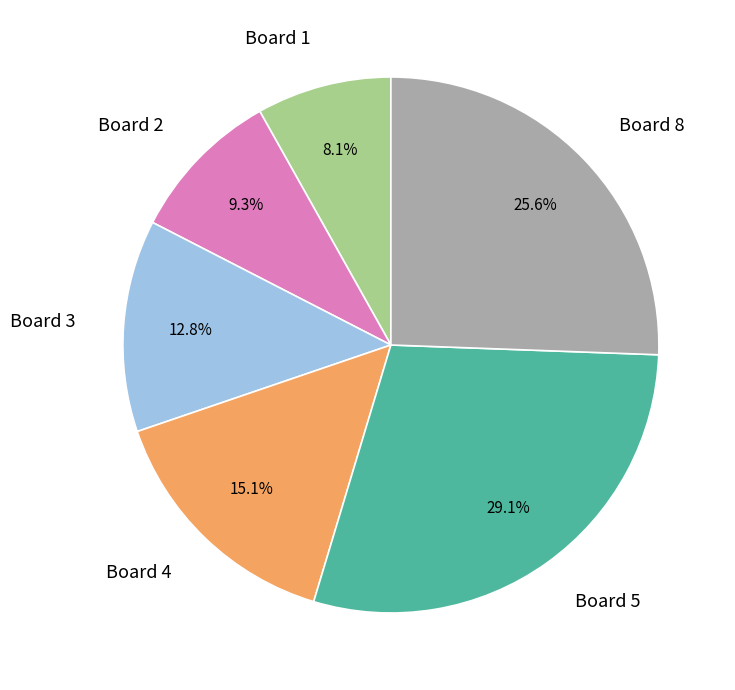

What is the ratio of the value at Board 4 to the value at Board 8?

0.6